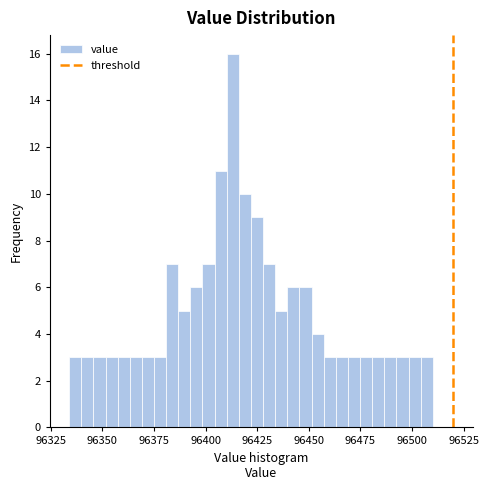

Around what value on the x-axis is the tallest bar? Give the approximate position of its centre, as read against the axis.

96415